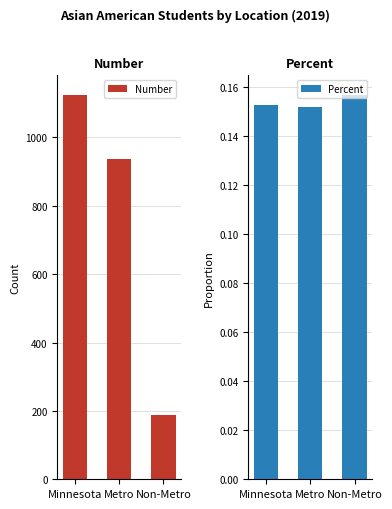

At which label does Number reach its minimum?

Non-Metro